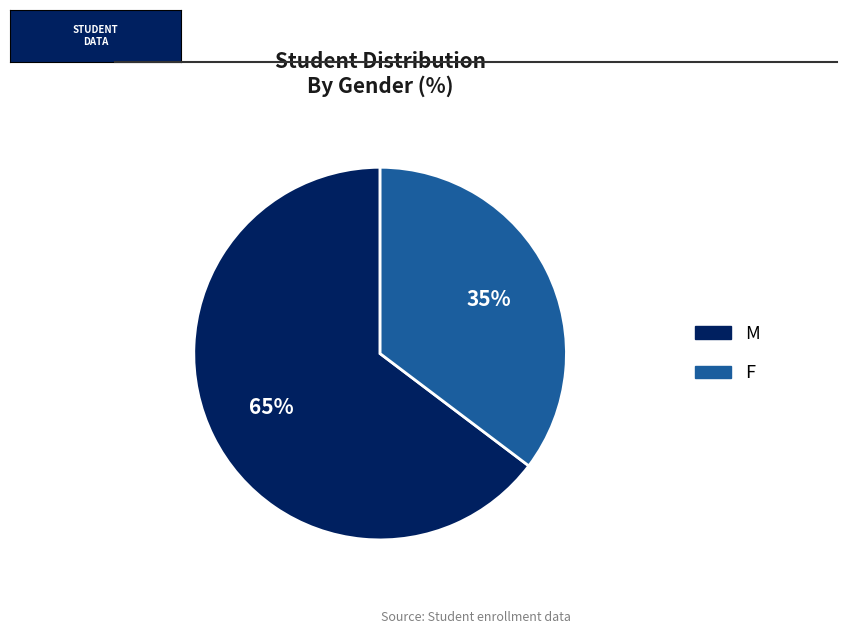

To the nearest percent, what is the combined percentage of M and F?

100%